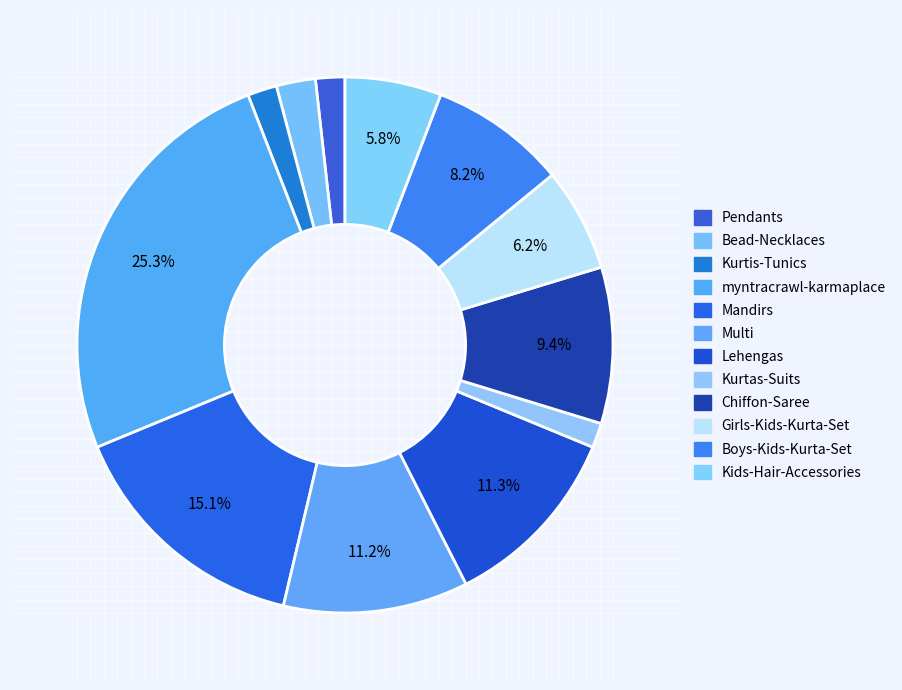

The Chiffon-Saree slice represents 1% of the pie. True or false?

False